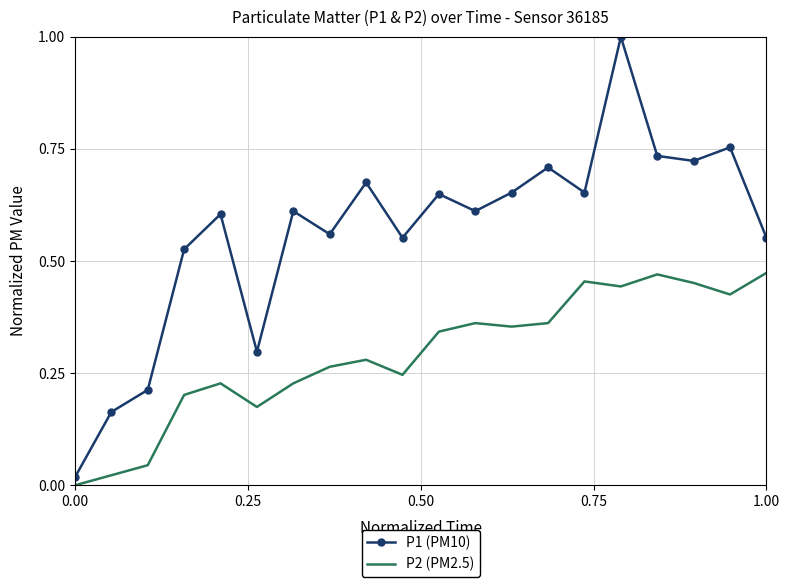

Count the number of data series in this chart.

2